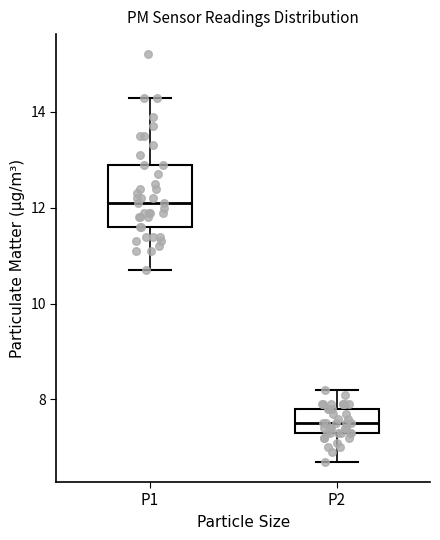

Reading left to right, transcribe this box plot: for each box, give where its median line is, the range the box spans, and where its two whiskers end, as read against the y-axis. The values are not printed on the chart, so give them approximately, as read against the axis.

P1: median 12.2, box 11.6 to 13.0, whiskers 10.8 to 14.4
P2: median 7.6, box 7.4 to 7.8, whiskers 6.8 to 8.2